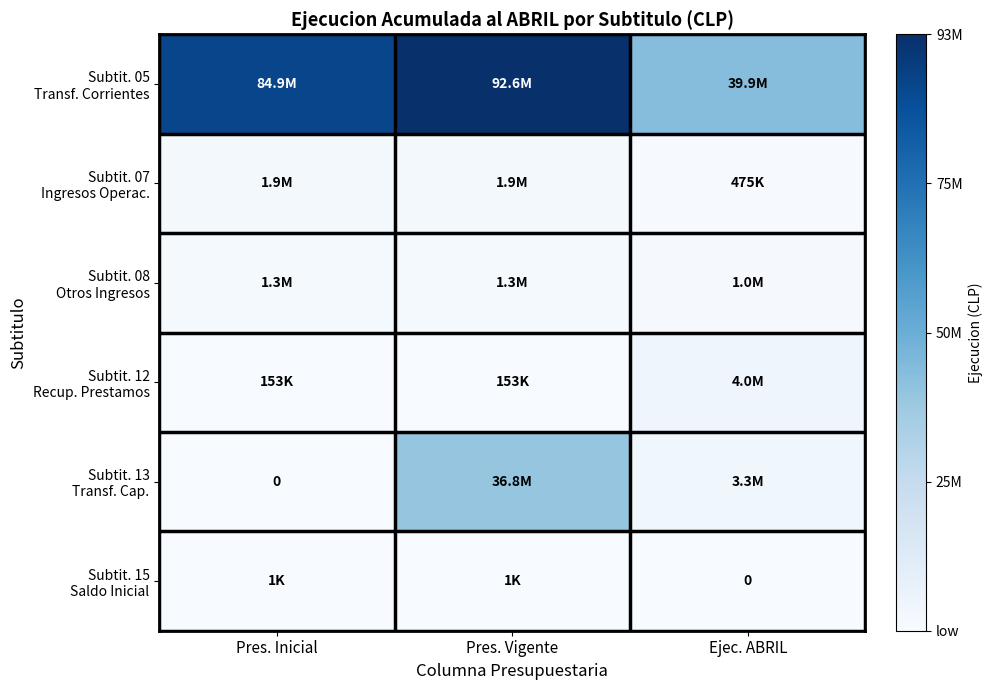

Rank the categories by Subtit. 12 Recup. Prestamos value from lowest to highest.

Pres. Inicial, Pres. Vigente, Ejec. ABRIL